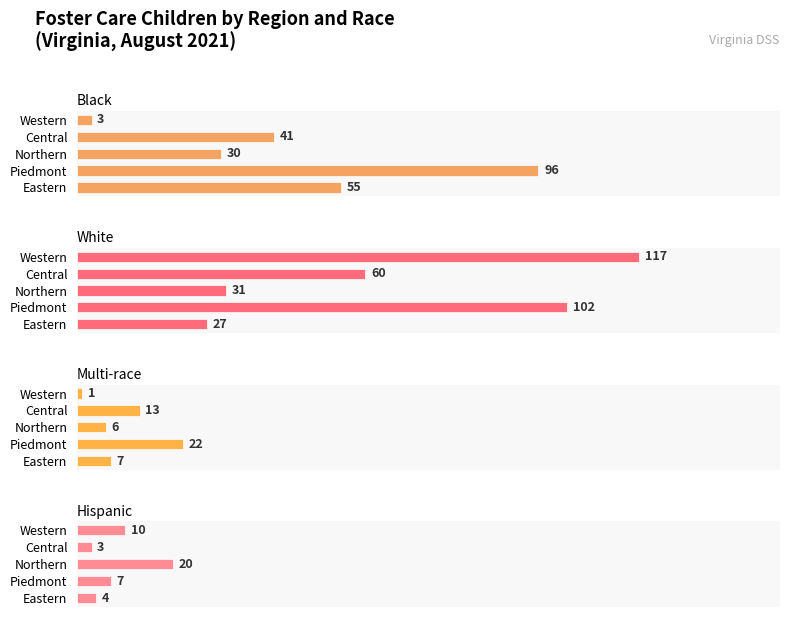

Which series has the widest spread of values?

Black